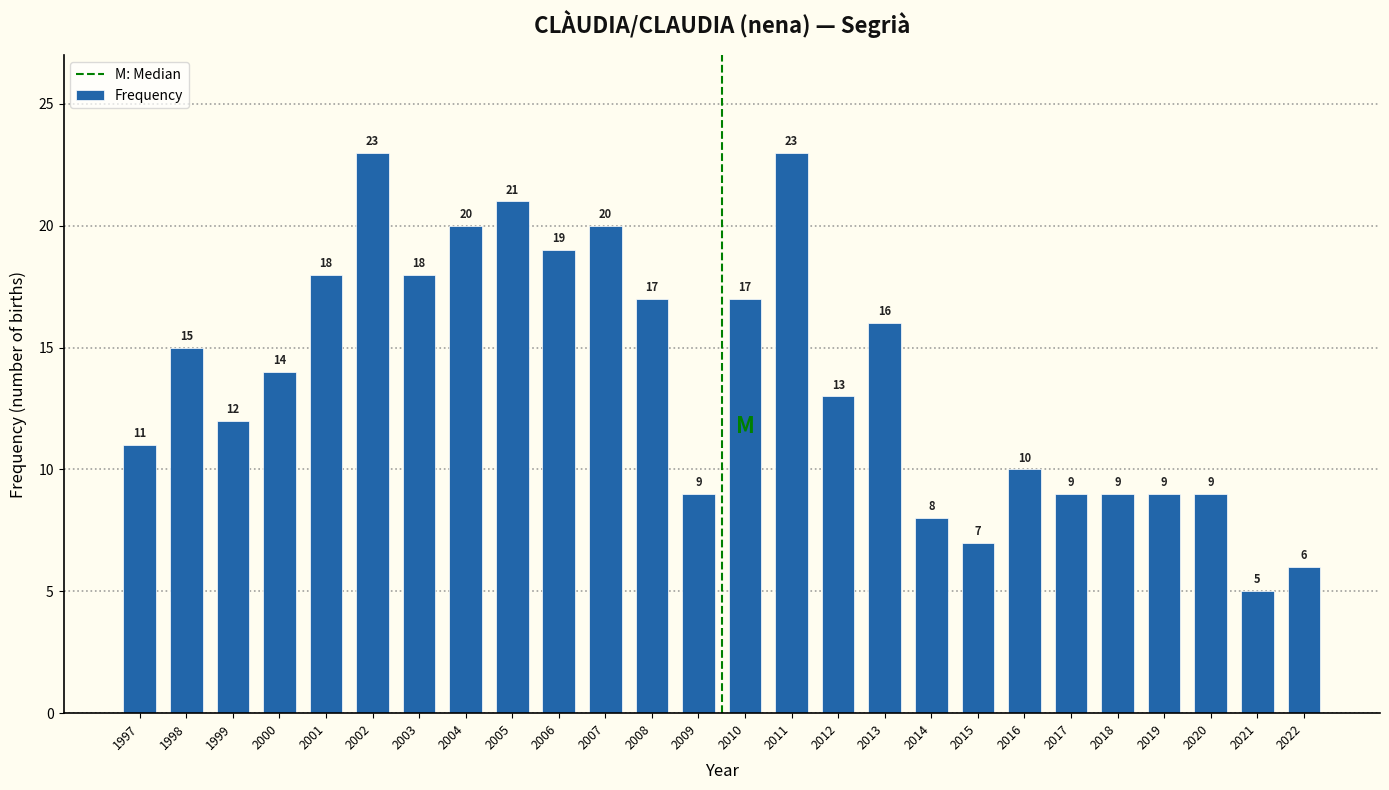

Reading right to left, what are all the values shown in this chart?

6	5	9	9	9	9	10	7	8	16	13	23	17	9	17	20	19	21	20	18	23	18	14	12	15	11